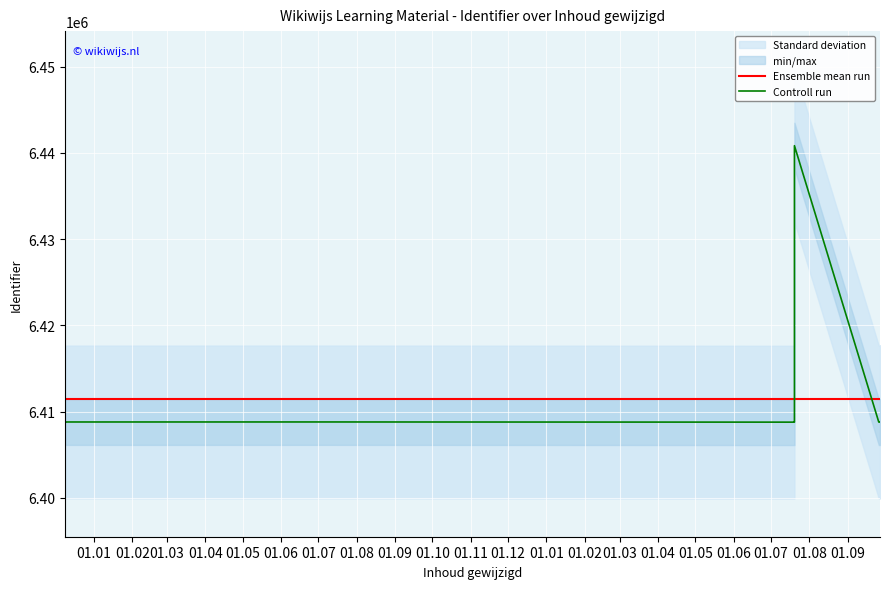

At 01.10, list the series in order from largest to smallest.

Ensemble mean run, Controll run